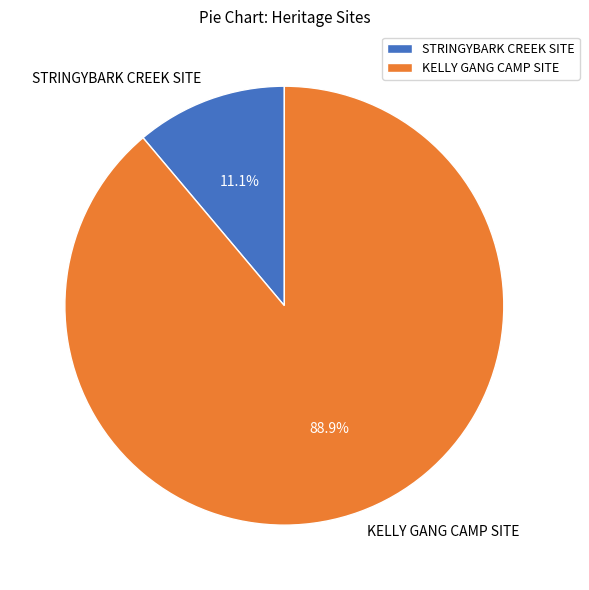

To the nearest percent, what percentage of the pie is KELLY GANG CAMP SITE?

89%